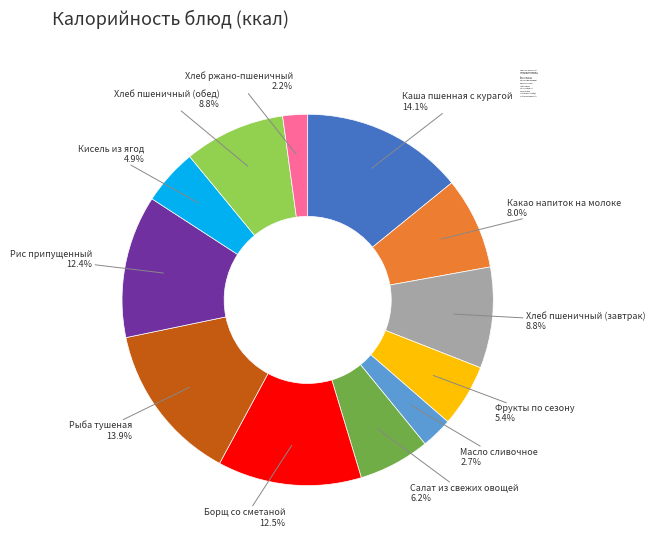

Which slice is the smallest?

Хлеб ржано-пшеничный